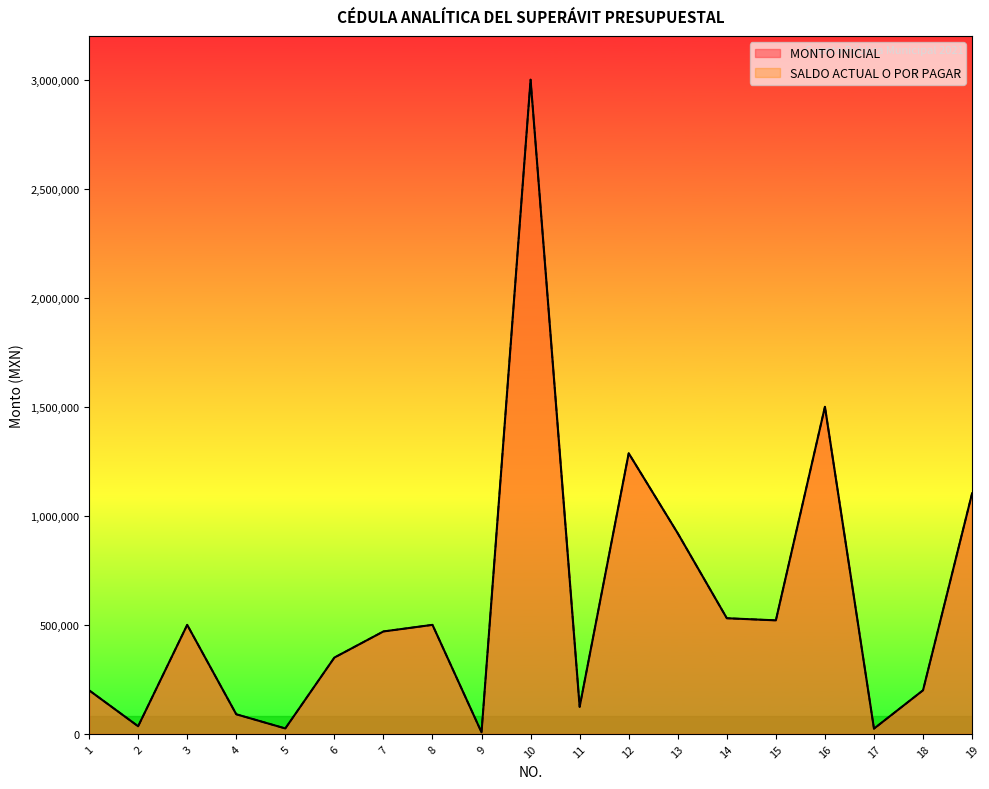

What are all the series names shown in the legend?

MONTO INICIAL, SALDO ACTUAL O POR PAGAR